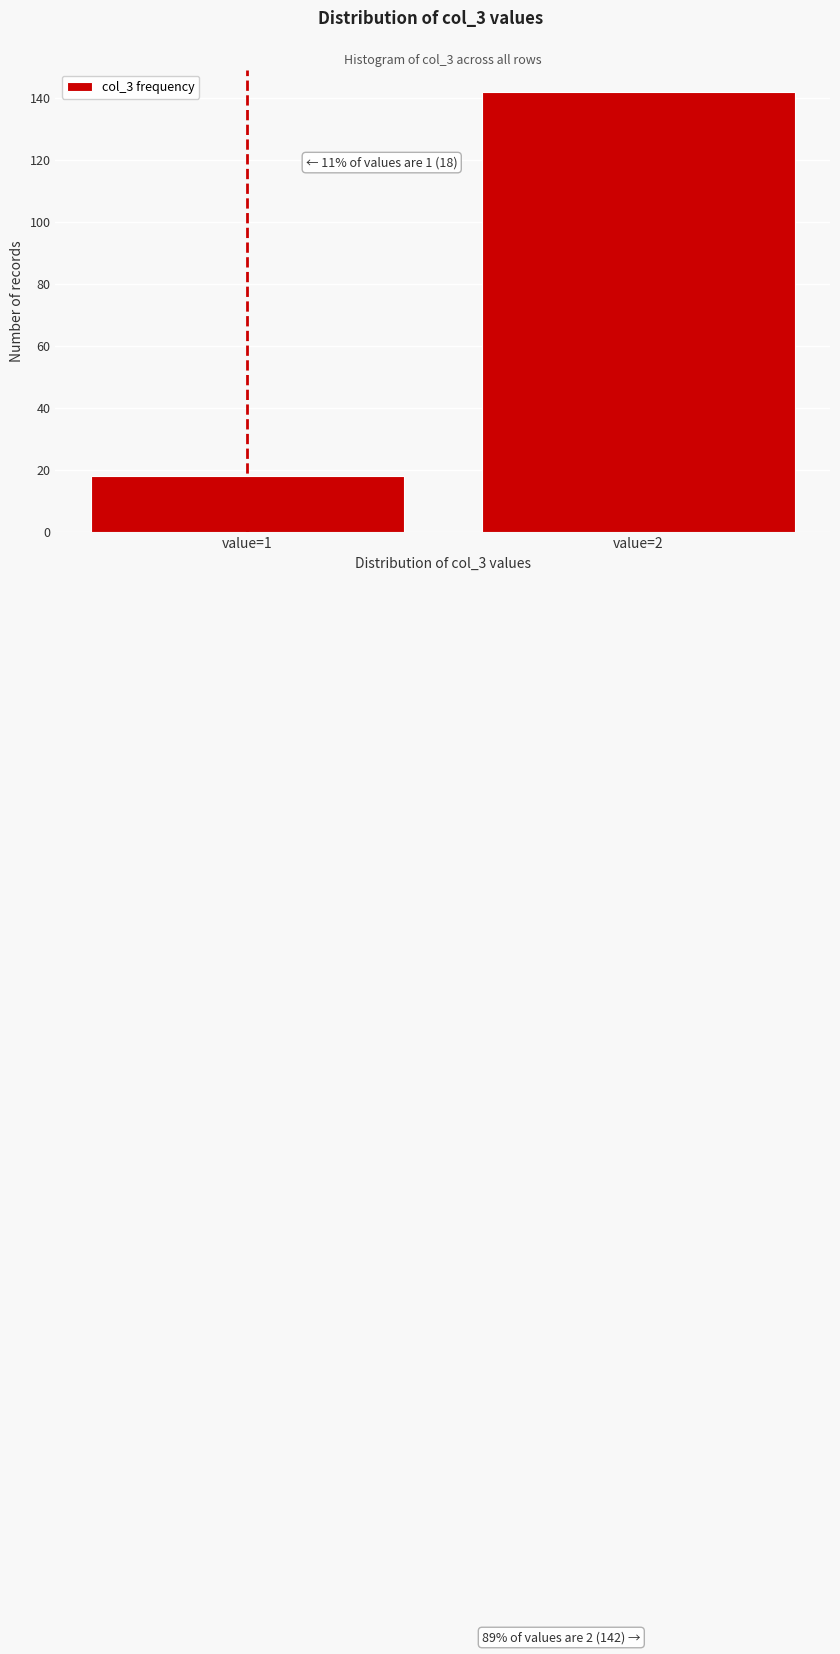

Reading left to right, list all the values displayed in this chart.

18	142